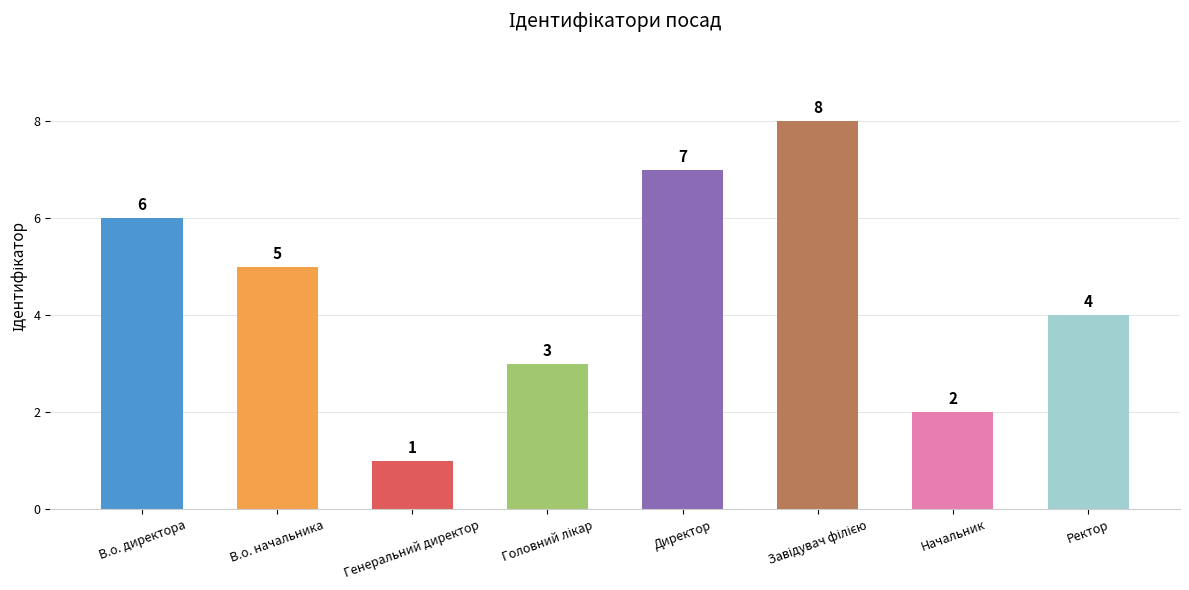

What is the greatest value displayed?

8